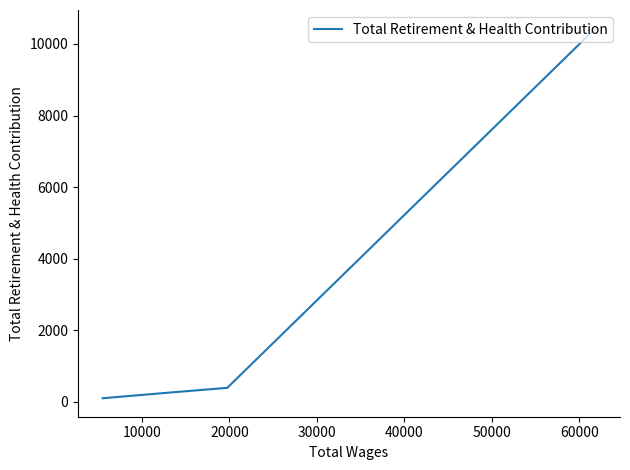

How many data points are less than 367?

3